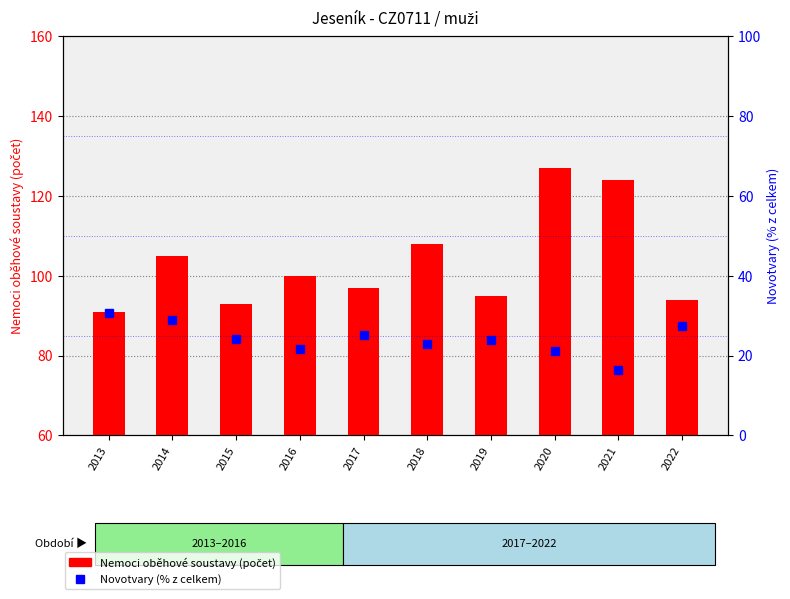

Count the number of data series in this chart.

2